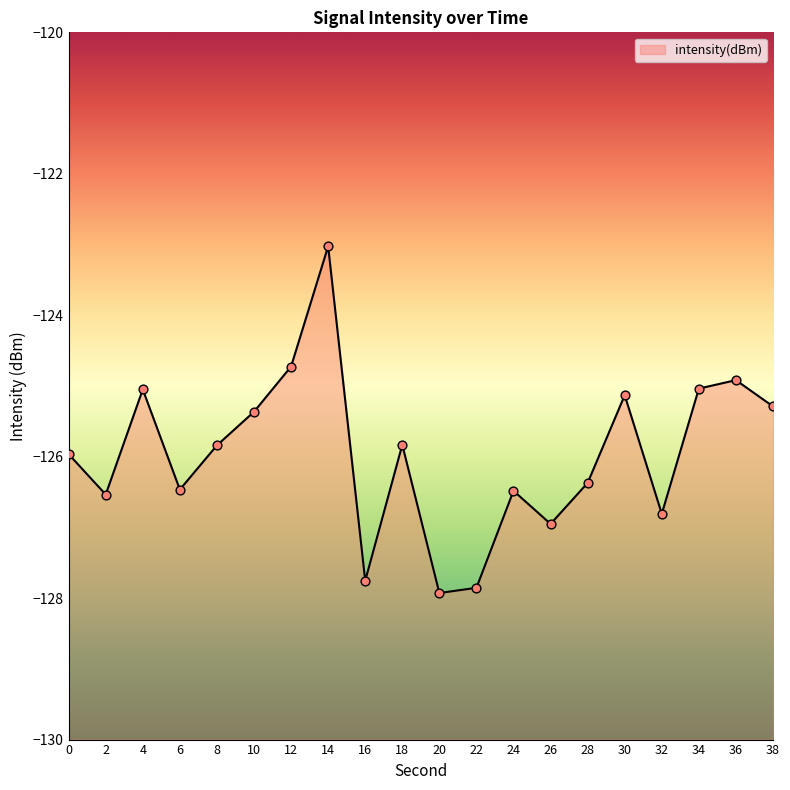

Between 22 and 10, which is larger?

10